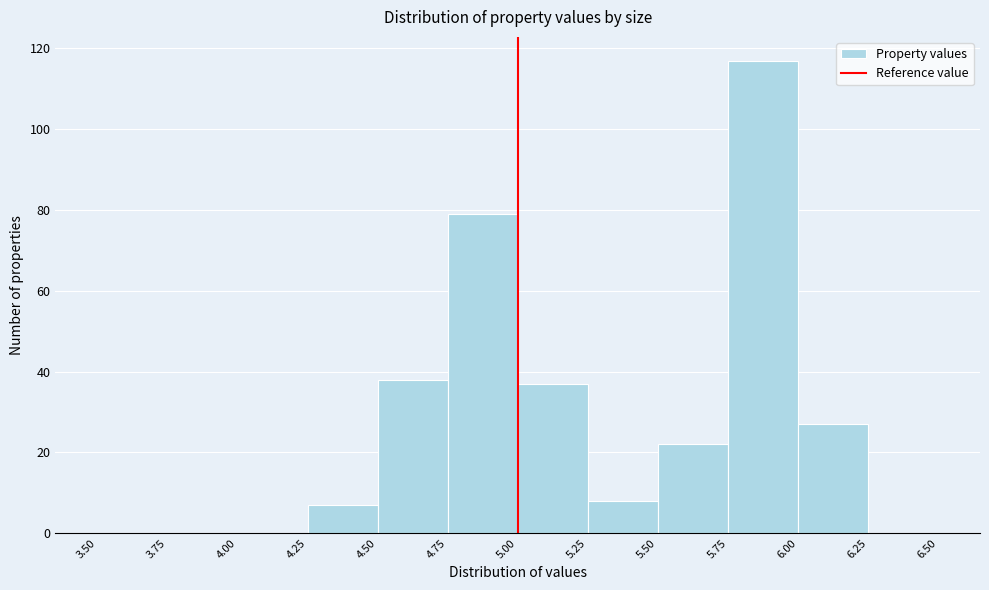

Reading left to right, list every bar in this chart as the range it spans on the x-axis followed by its height. The values are not printed on the chart, so give them approximately, as read against the axis.

3.50 to 3.75: 0
3.75 to 4.00: 0
4.00 to 4.25: 0
4.25 to 4.50: 8
4.50 to 4.75: 38
4.75 to 5.00: 80
5.00 to 5.25: 38
5.25 to 5.50: 8
5.50 to 5.75: 22
5.75 to 6.00: 118
6.00 to 6.25: 28
6.25 to 6.50: 0